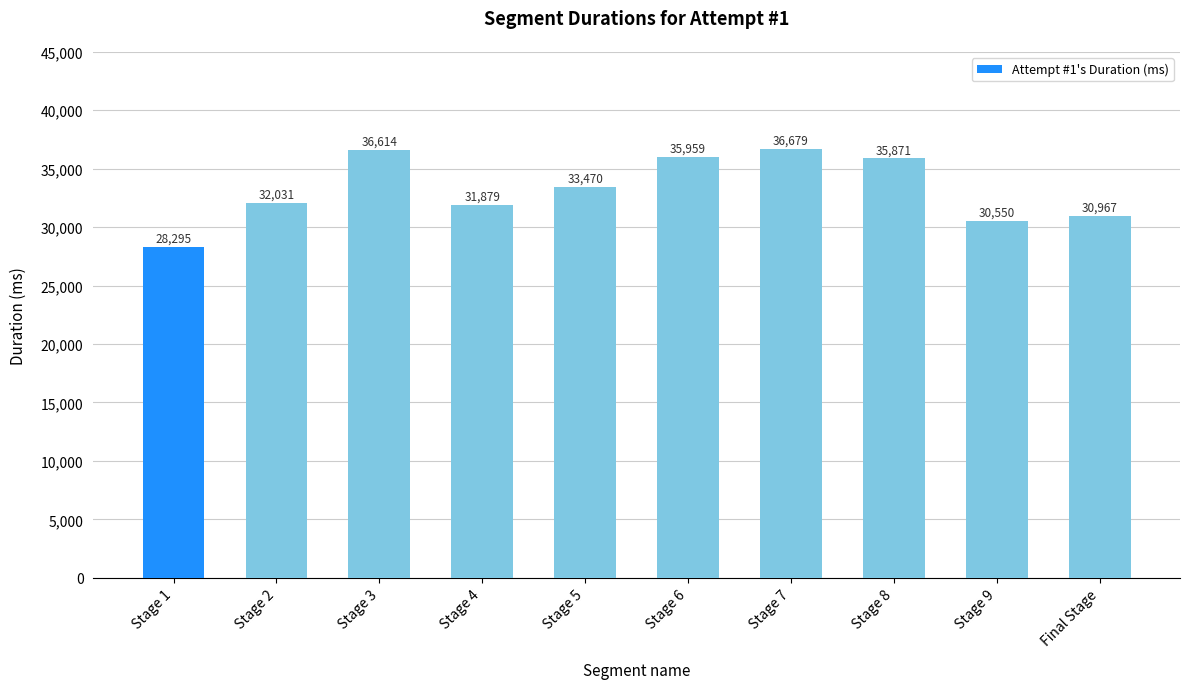

List the labels in order of value, largest first.

Stage 7, Stage 3, Stage 6, Stage 8, Stage 5, Stage 2, Stage 4, Final Stage, Stage 9, Stage 1